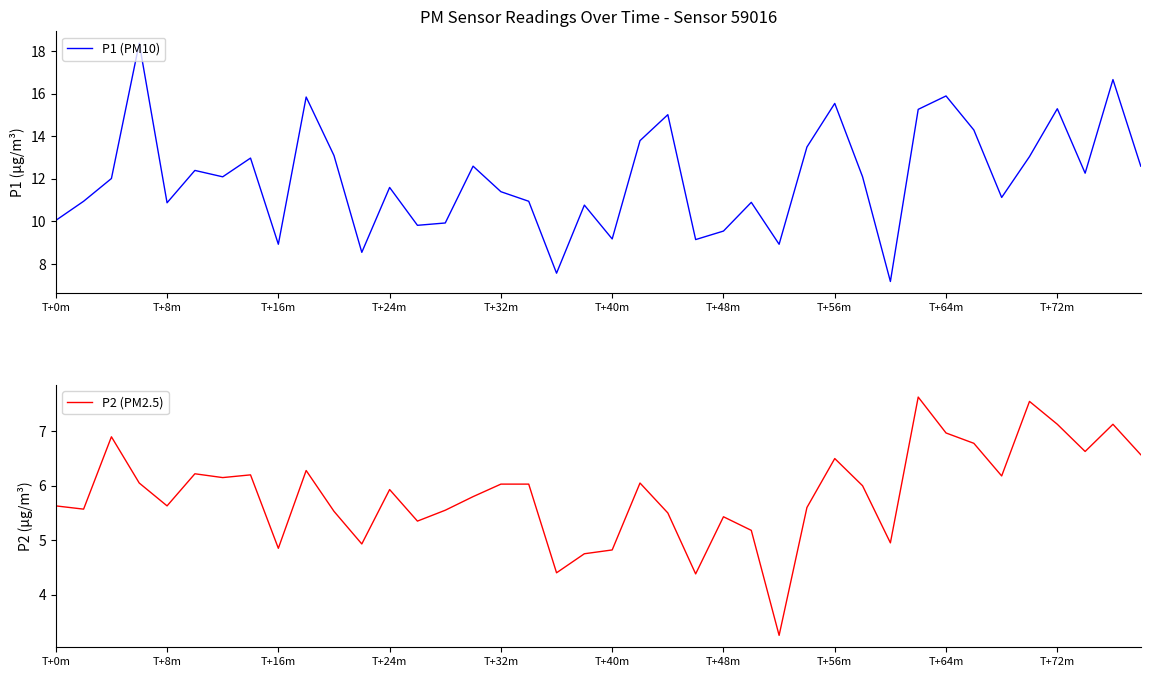

The P1 (PM10) series shows 9.2 at T+40m. True or false?

True